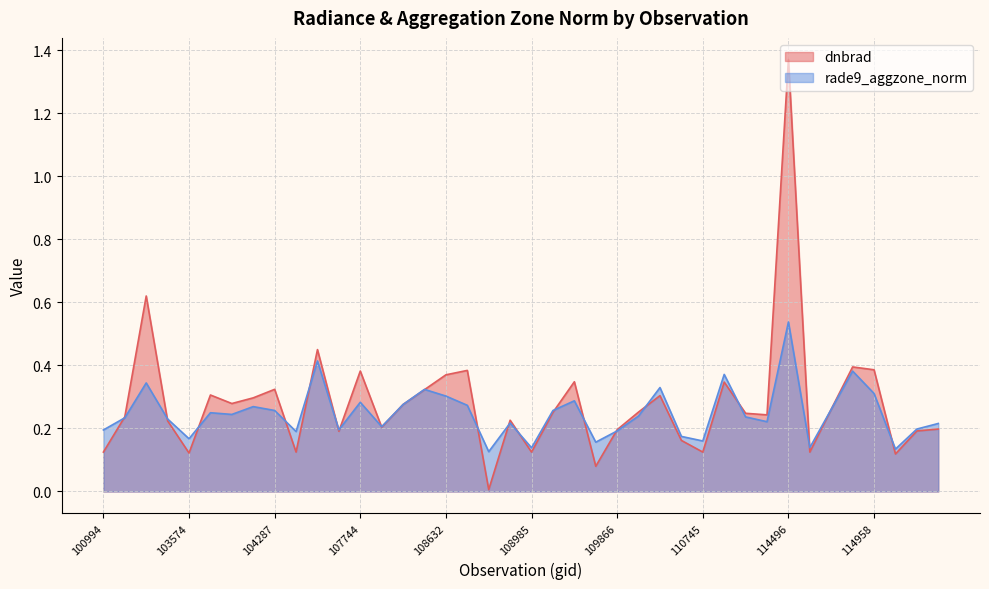

True or false: dnbrad has more than 1 points higher than both neighbors.

True